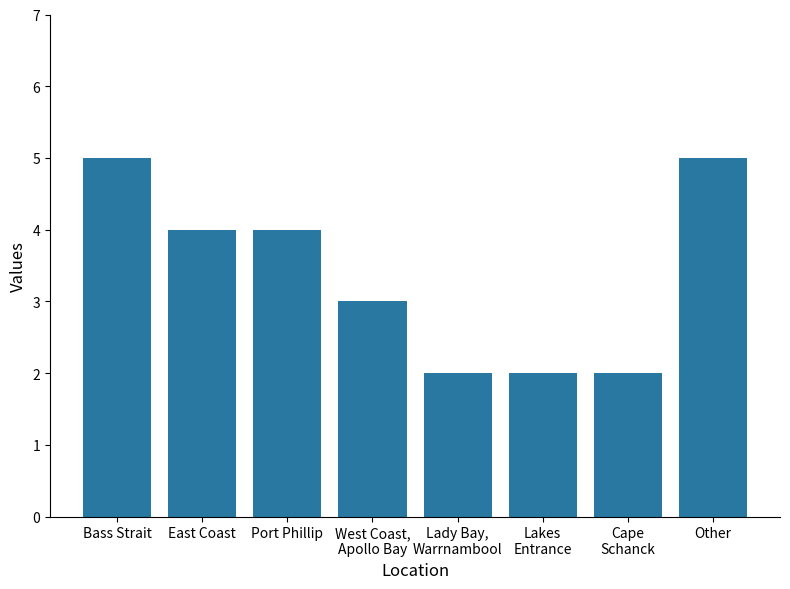

At which label is the value closest to 3?

West Coast,
Apollo Bay